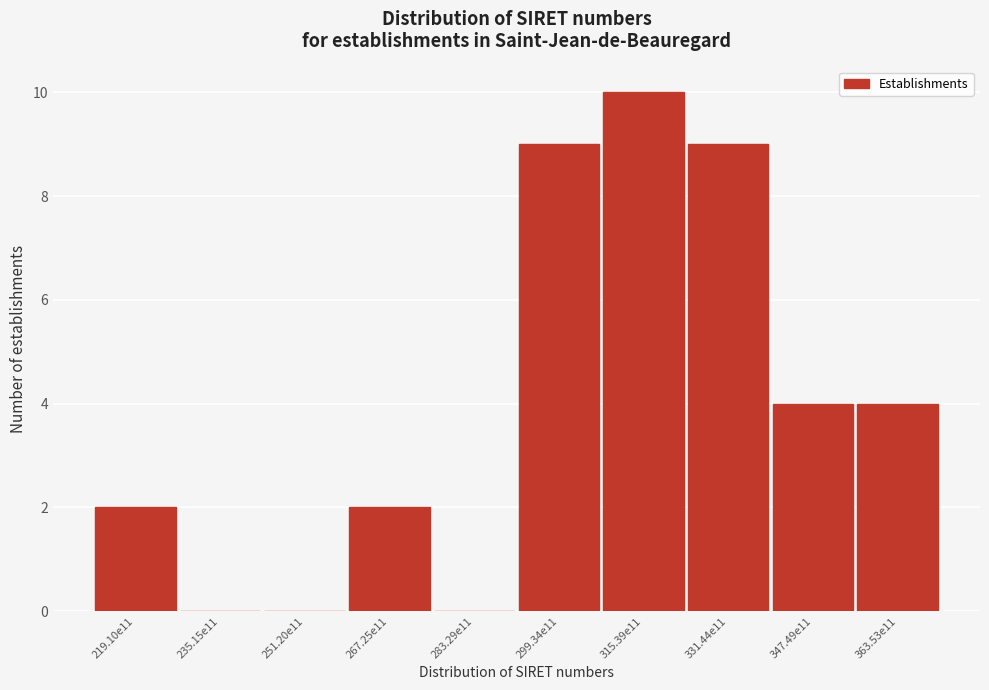

Reading left to right, extract all data points from this chart.

219.10e11=2	235.15e11=0	251.20e11=0	267.25e11=2	283.29e11=0	299.34e11=9	315.39e11=10	331.44e11=9	347.49e11=4	363.53e11=4